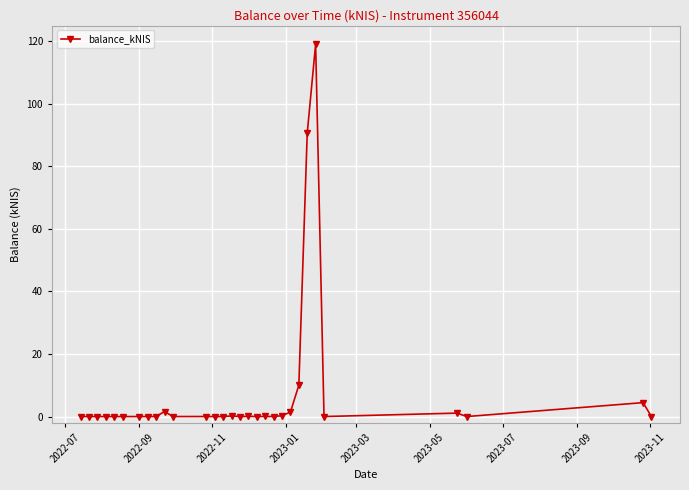

What is the maximum value shown in the chart?

119.1